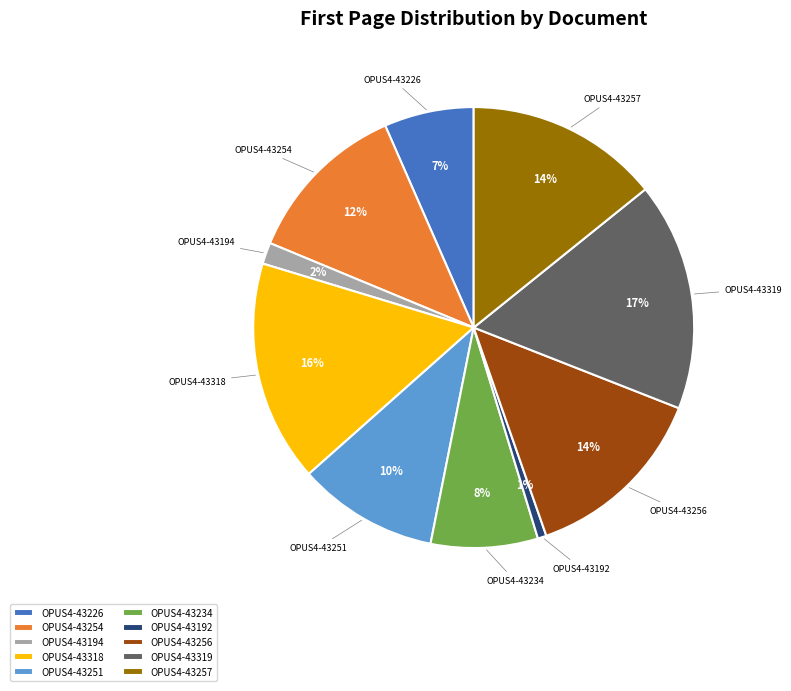

Does OPUS4-43194 represent more than half of the total?

No